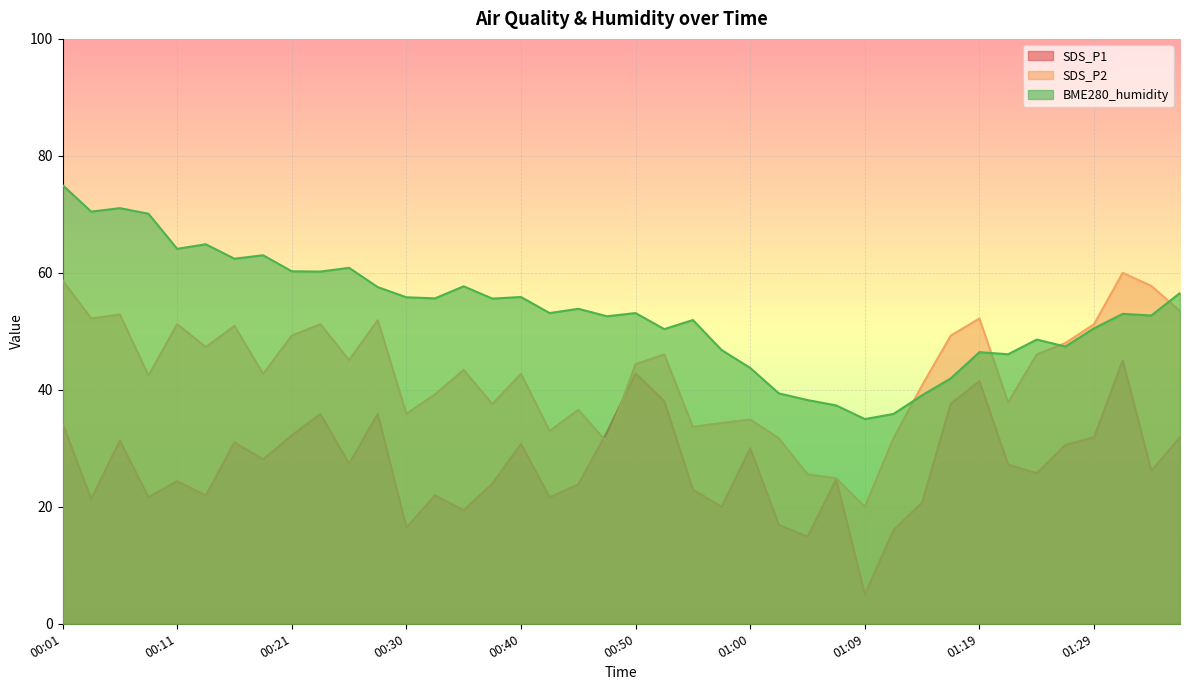

What is the difference between the maximum and minimum values in the SDS_P2 series?

40.0